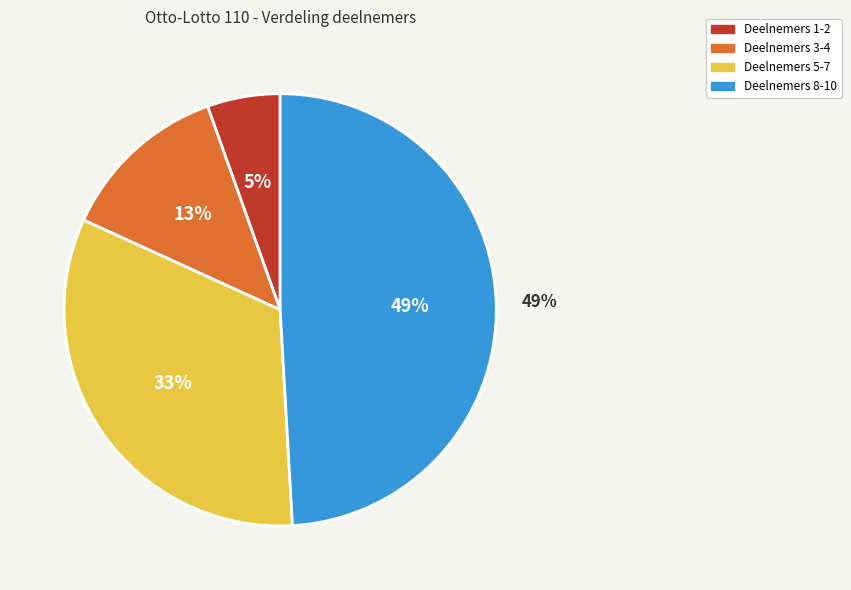

True or false: Blankvoort E. accounts for 14% of the total.

False